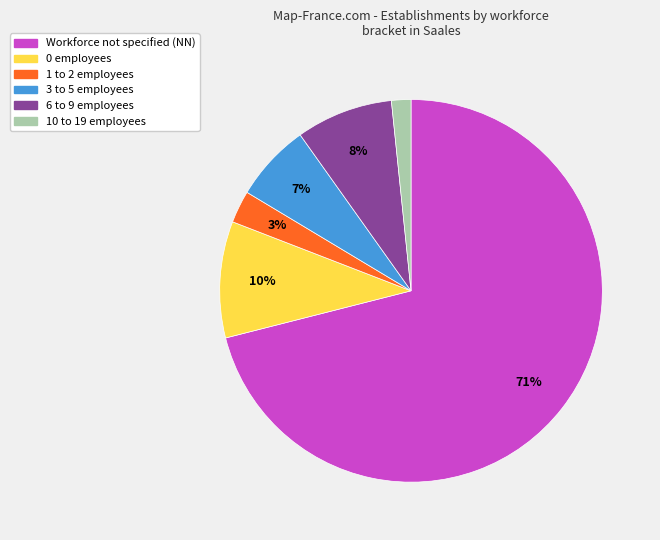

How many segments does this pie chart have?

6